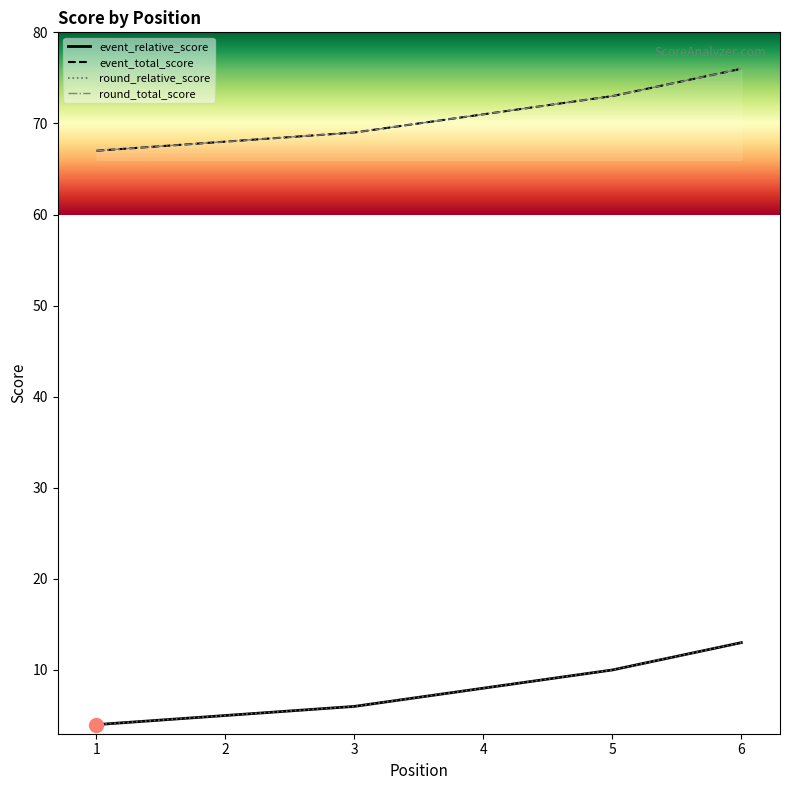

What is the minimum value for round_total_score?

4